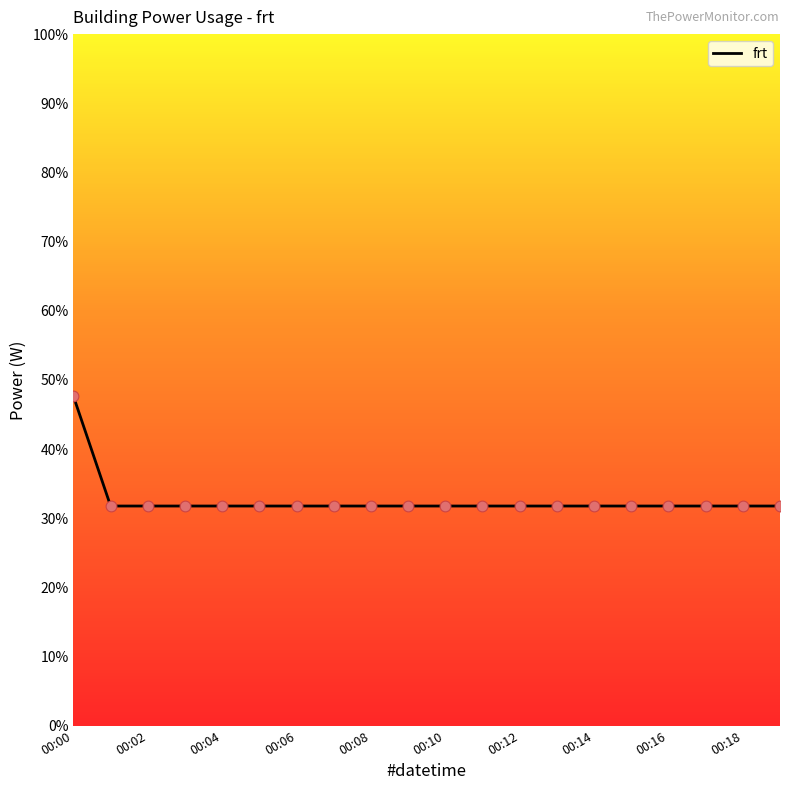

What is the smallest value displayed?

31.8